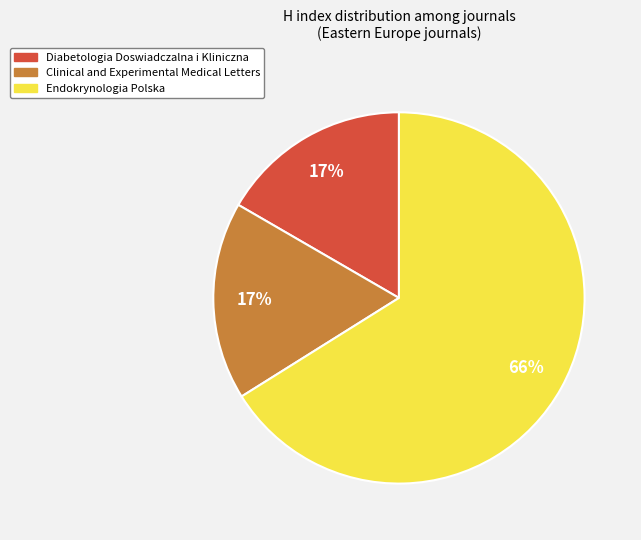

What percentage is the Clinical and Experimental Medical Letters slice, to the nearest percent?

17%